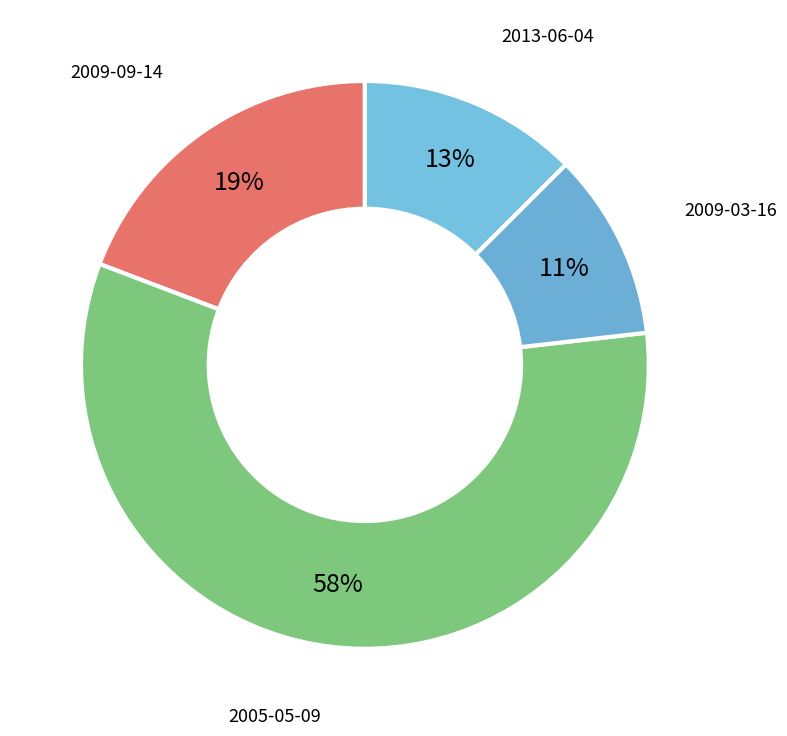

To the nearest percent, what is the combined percentage of 2009-03-16 and 2005-05-09?

68%